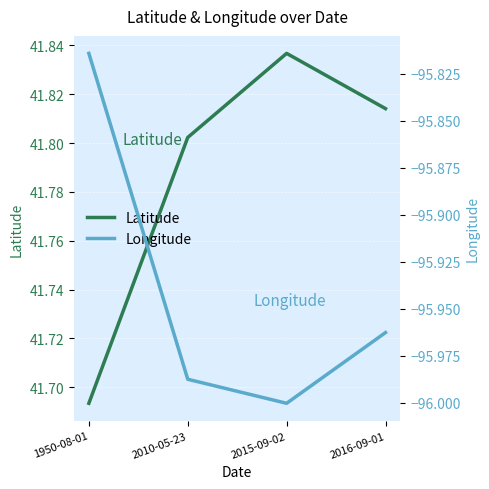

Reading left to right, list all the values displayed in this chart.

Latitude: 41.7	41.8	41.8	41.8
Longitude: -95.8	-96.0	-96.0	-96.0